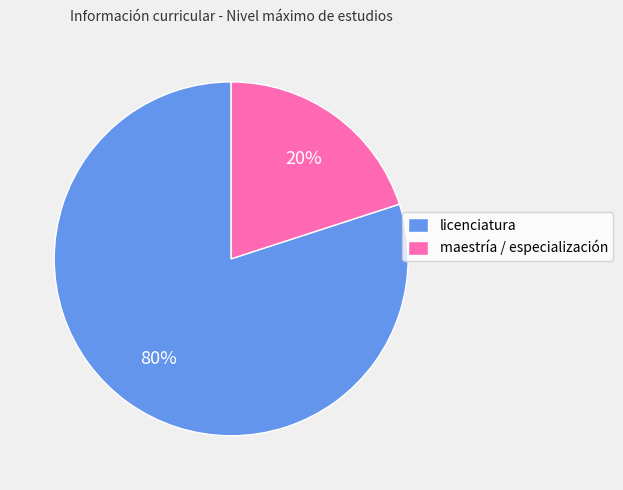

The maestría / especialización slice represents 15% of the pie. True or false?

False